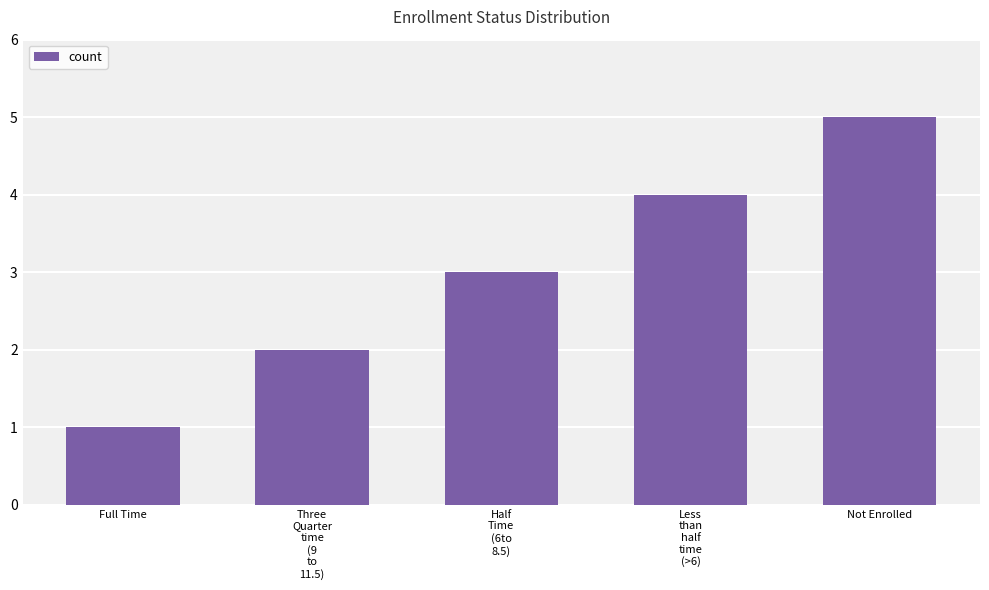

What is the change in value from Full Time to Three
Quarter
time
(9
to
11.5)?

+1